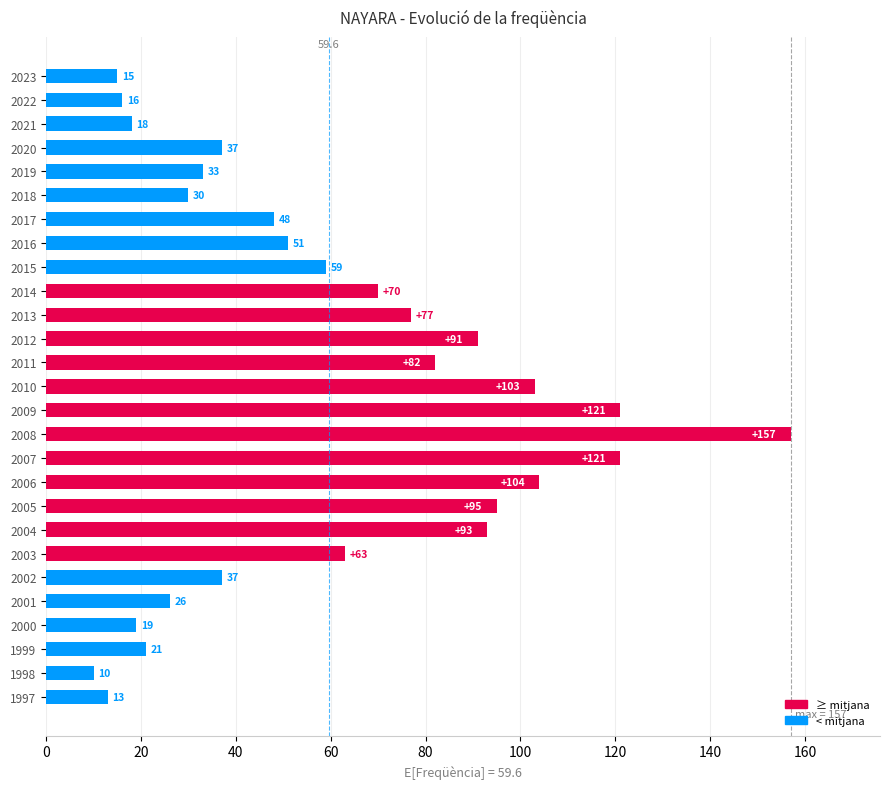

At which label is the value closest to 83?

2011